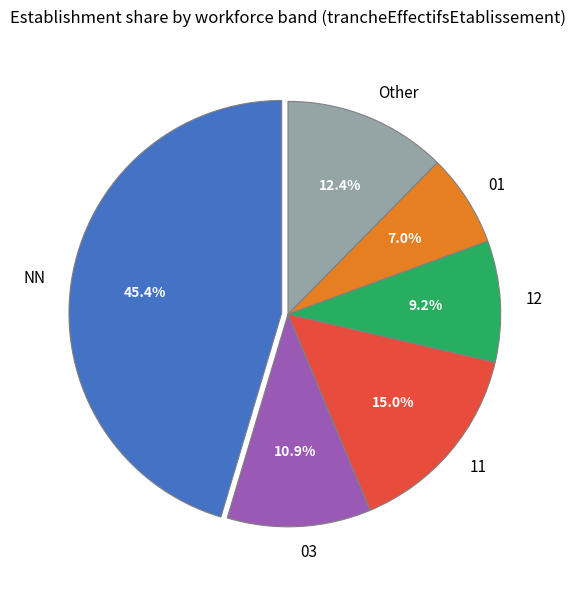

Which category has the smallest portion of the pie?

01